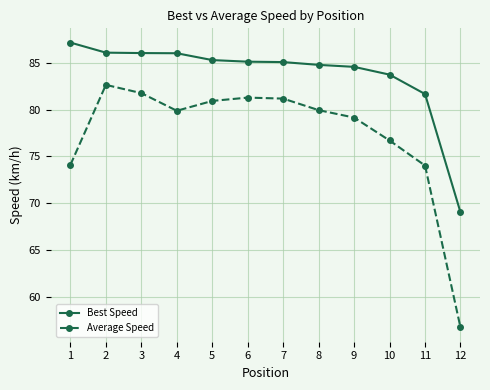

List the series in order of their peak value, lowest first.

Average Speed, Best Speed